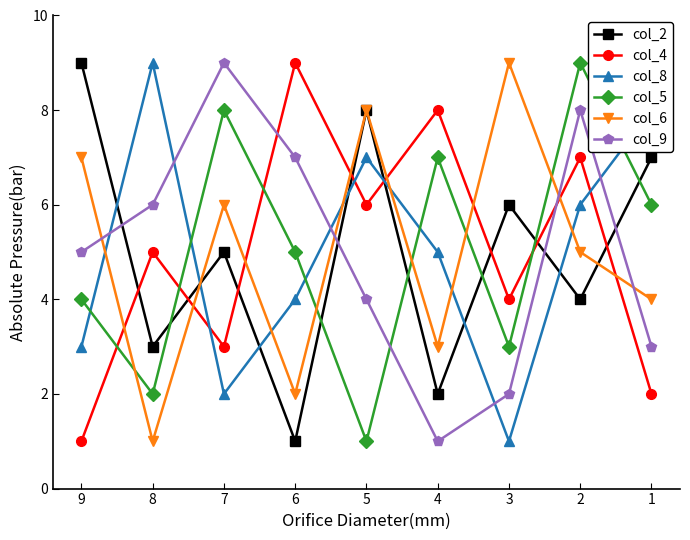

What is the difference between the maximum and minimum values in the col_9 series?

8